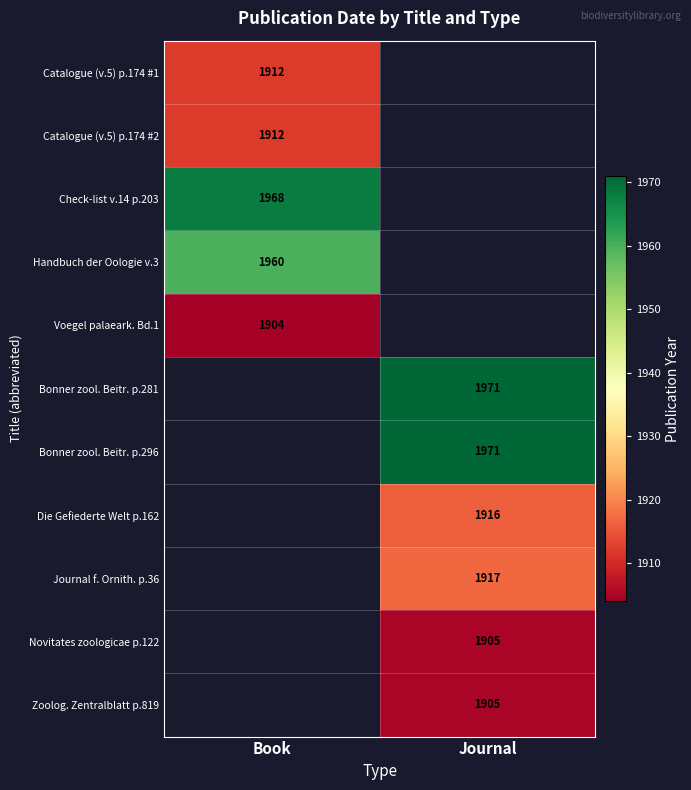

Is it true that Journal f. Ornith. p.36 equals 3244 at Journal?

False